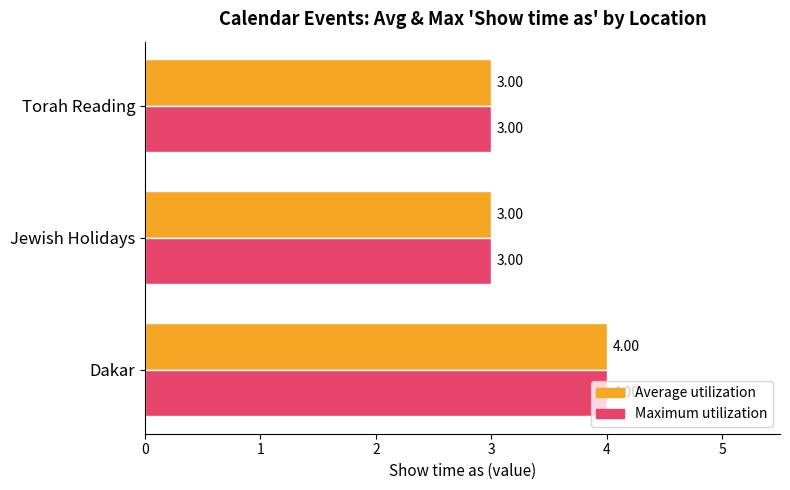

At which category does the chart reach its peak across all series?

Dakar